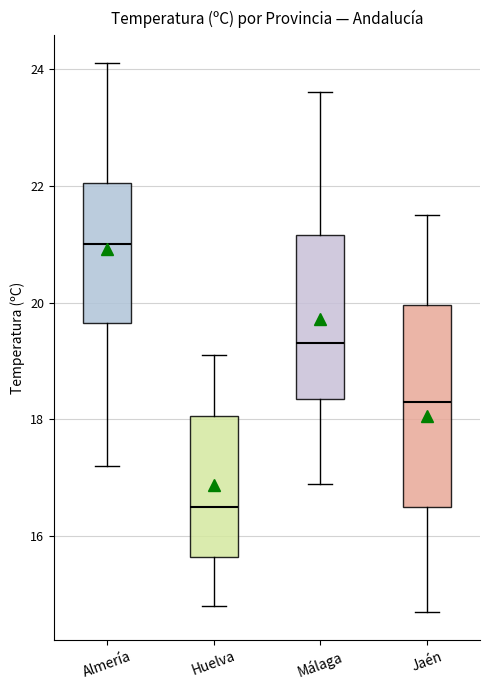

Where is the upper edge of the box for Huelva on the y-axis? The values are not printed on the chart, so give them approximately, as read against the axis.

18.0